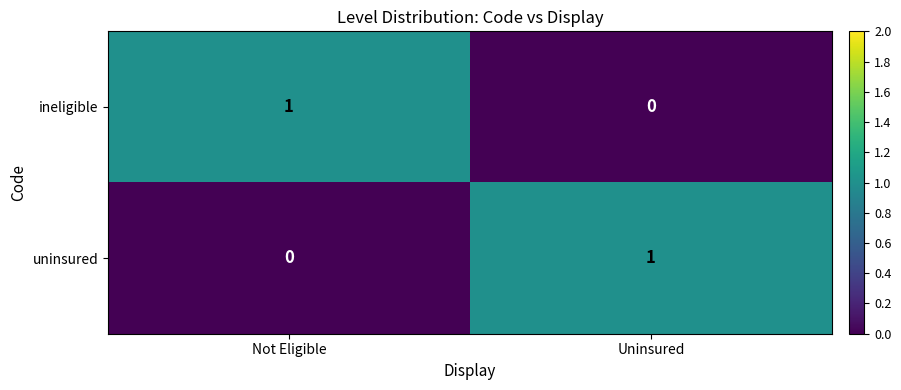

The ineligible series shows 0 at Not Eligible. True or false?

False